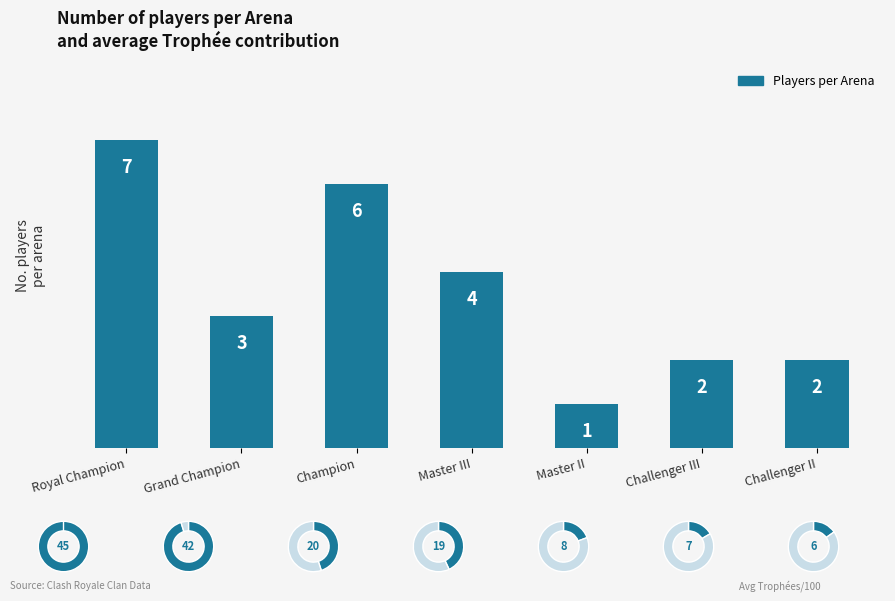

Is it true that the value at Challenger III is 1?

False